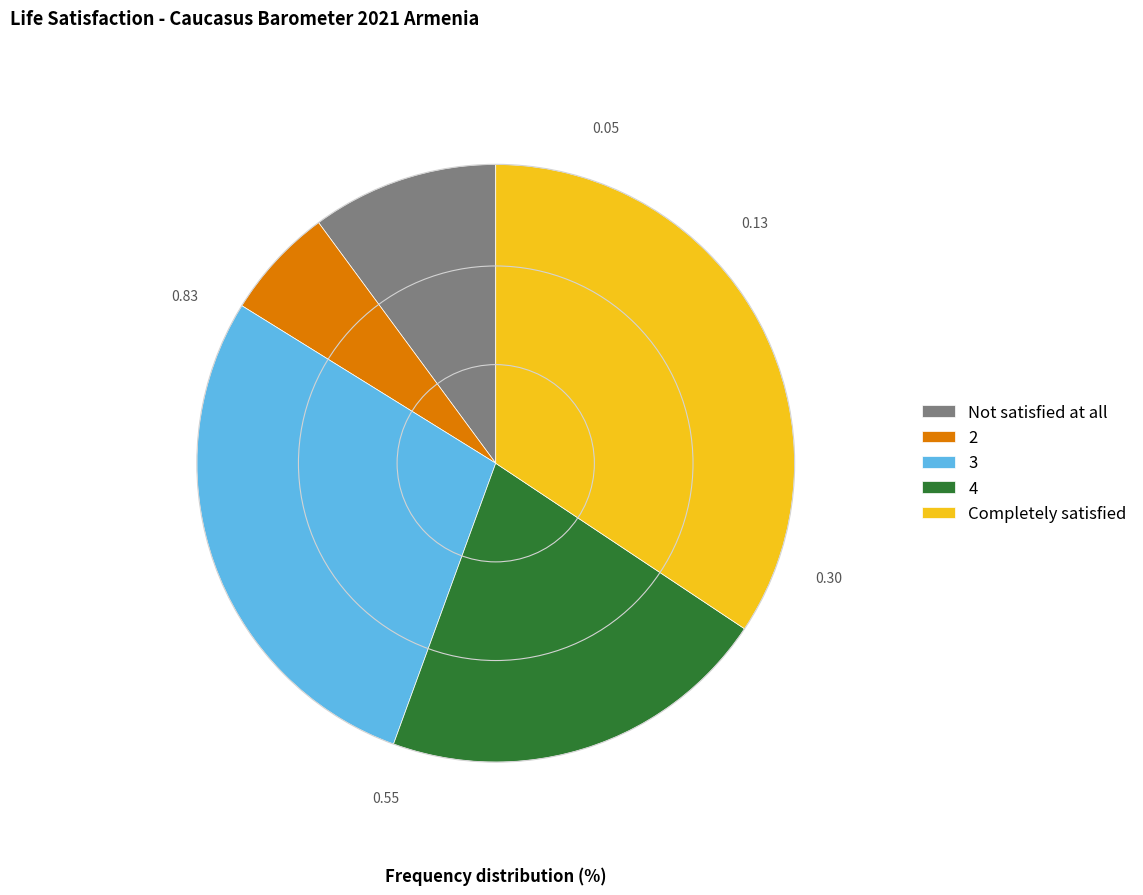

Is the sum of 4 and Not satisfied at all greater than half?

No